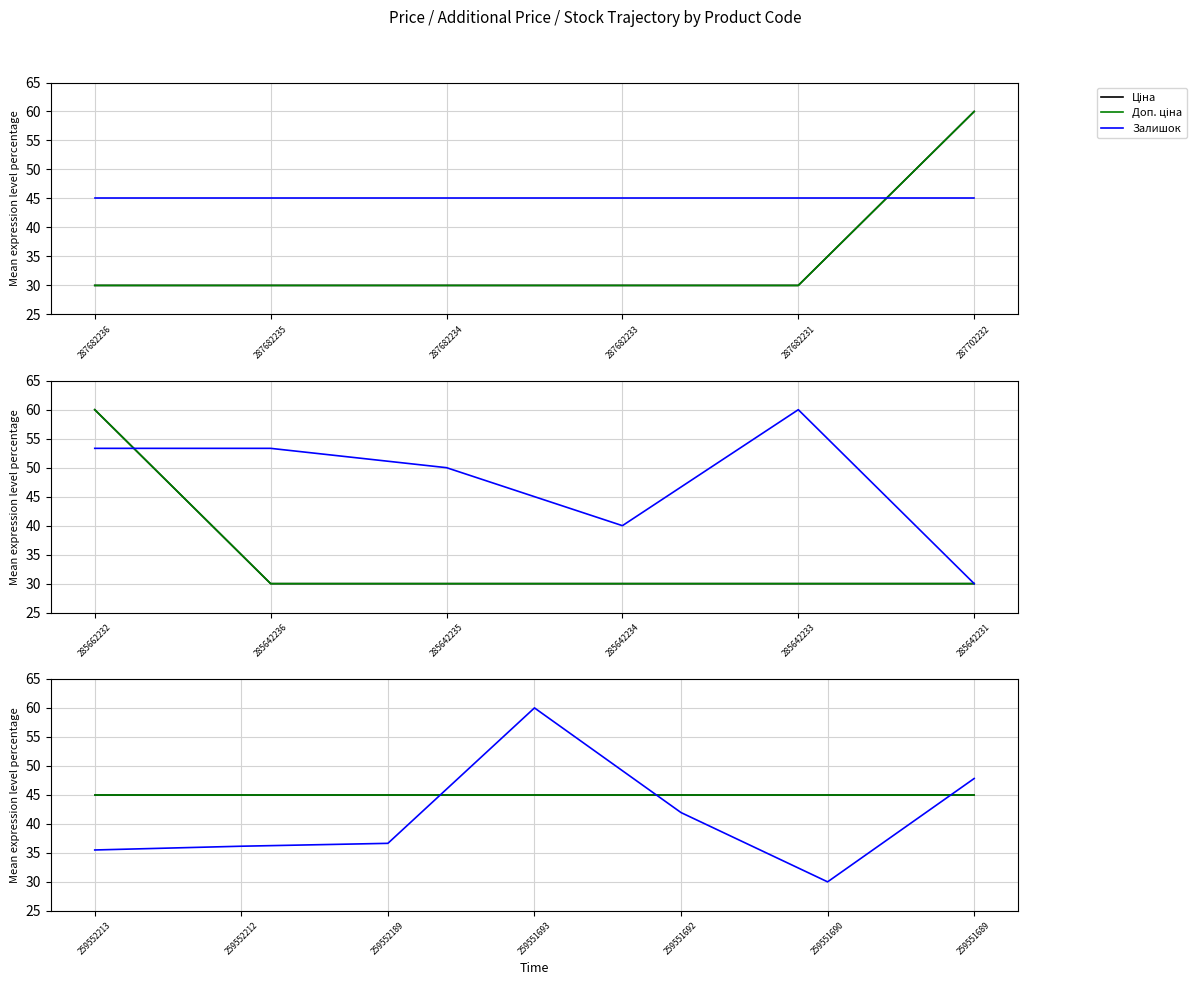

Which series ends up on top after the final intersection of Залишок and Доп. ціна?

Залишок